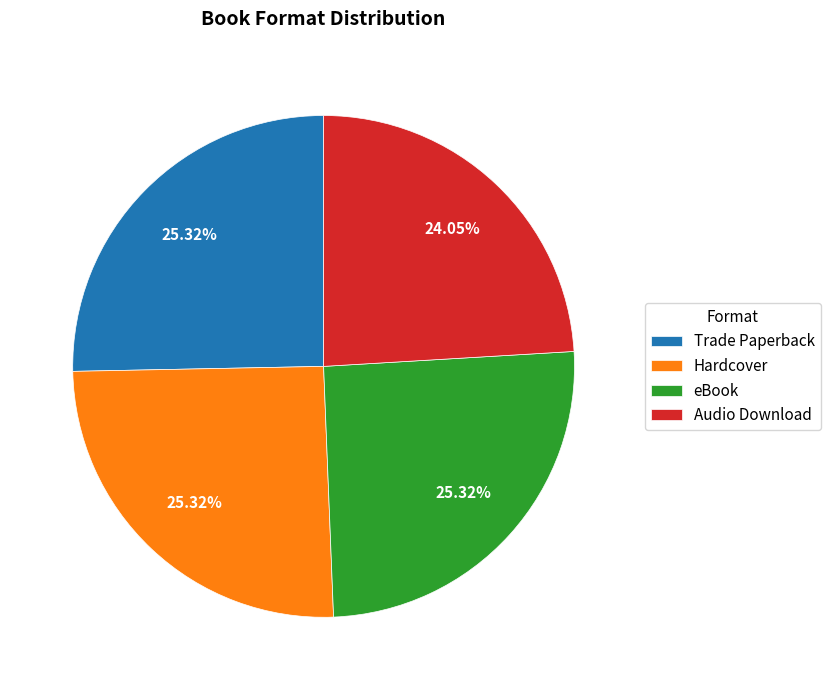

Which category has the smallest portion of the pie?

Audio Download